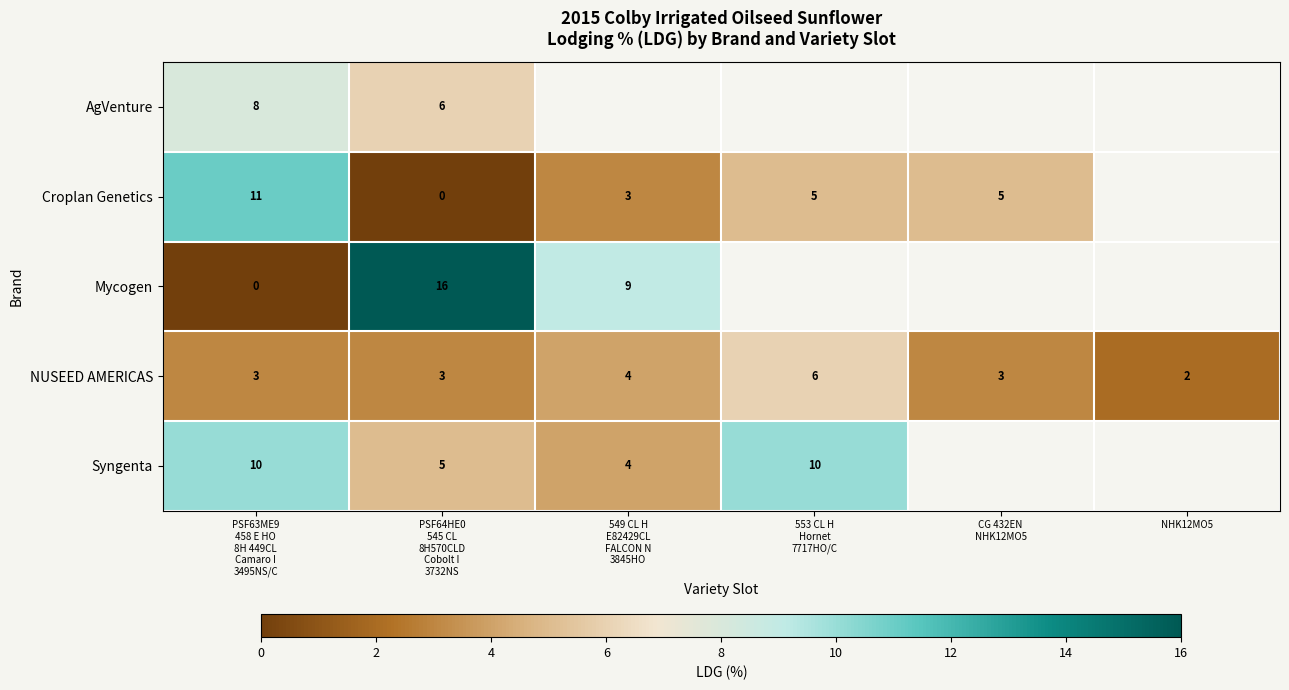

Count the NUSEED AMERICAS values in the range 3 to 4.

4